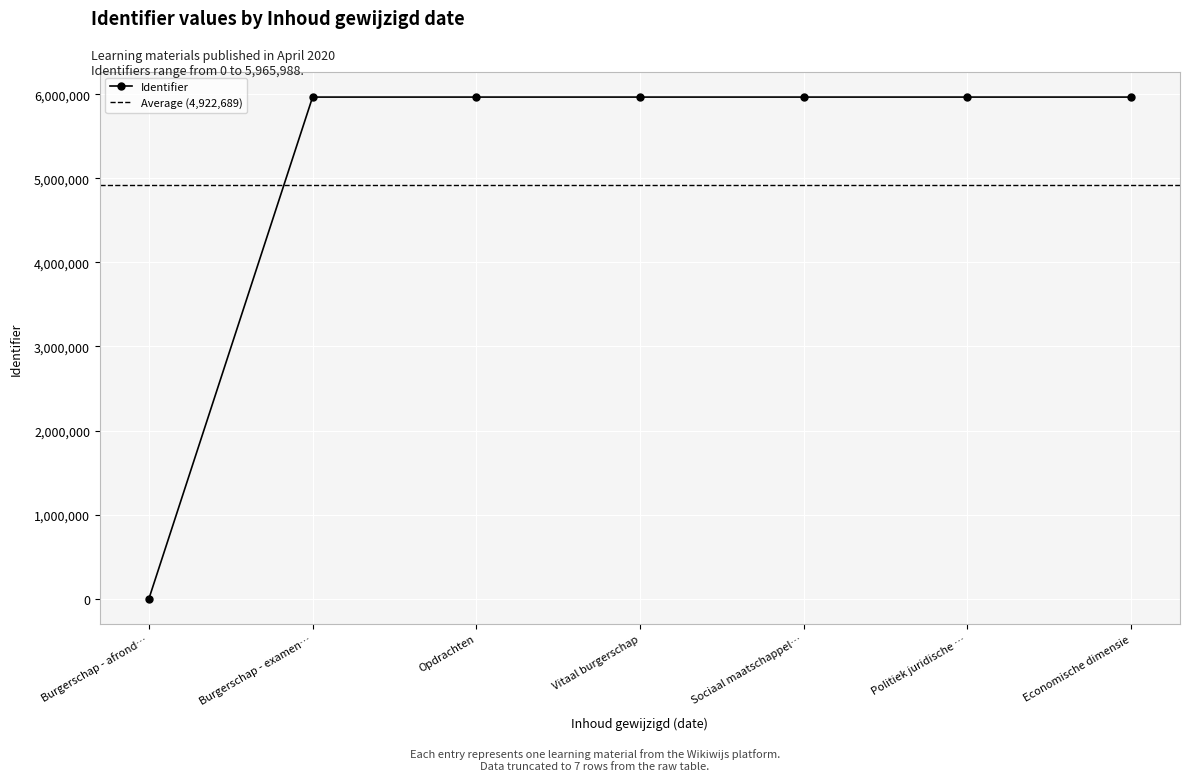

How many values in the Identifier series are below 5965980?

3